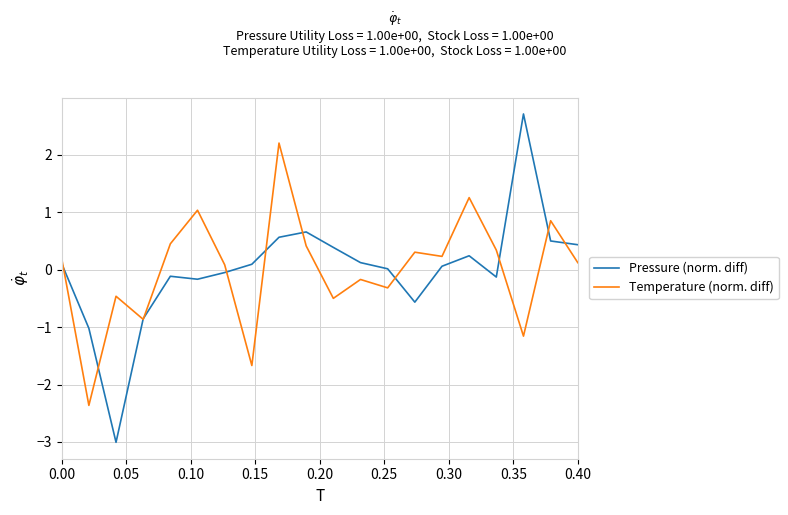

What are all the series names shown in the legend?

Pressure (norm. diff), Temperature (norm. diff)